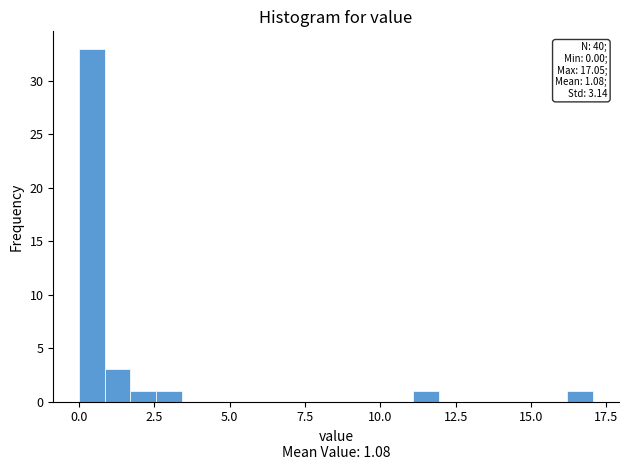

Read against the x-axis, roughly where is the centre of the tallest bar?

0.5